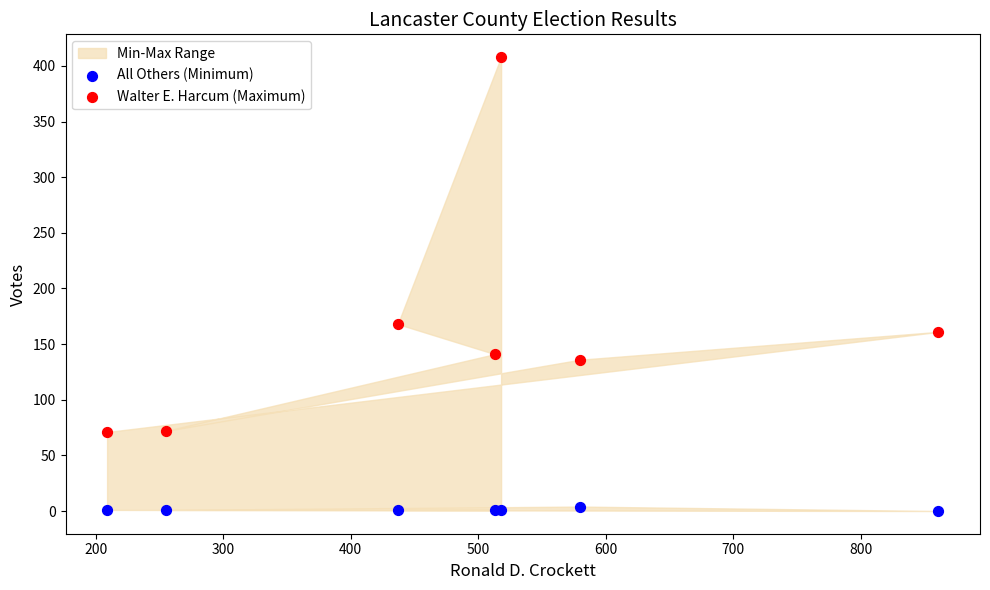

Which series contains the lowest Y value?

All Others (Minimum)